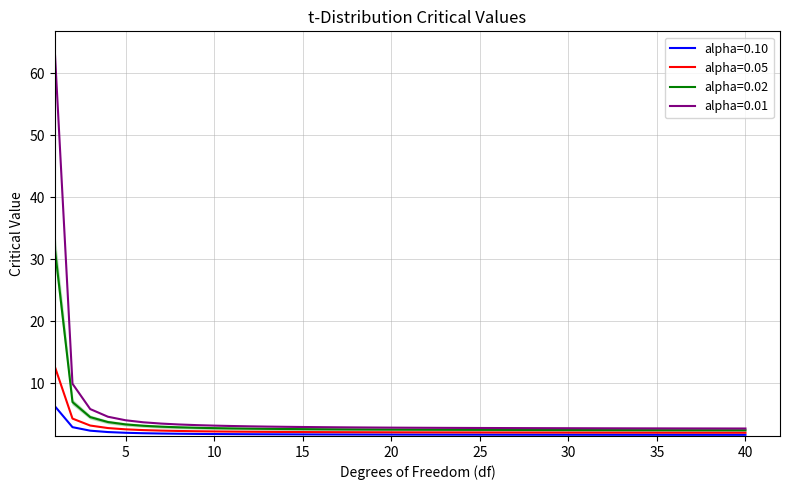

What is the sum of all alpha=0.10 values?

76.6